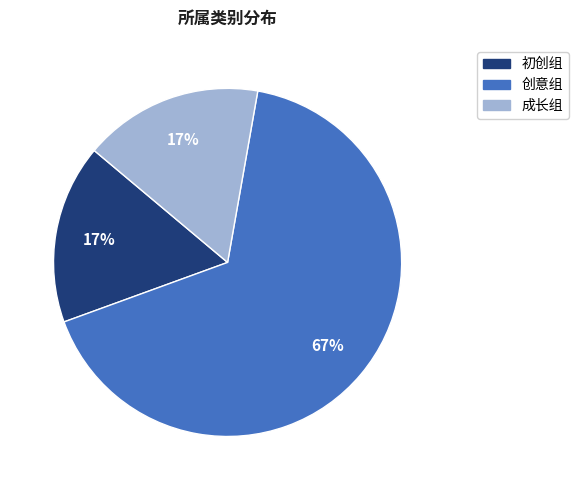

Is it true that 初创组 is 2% of the pie?

False